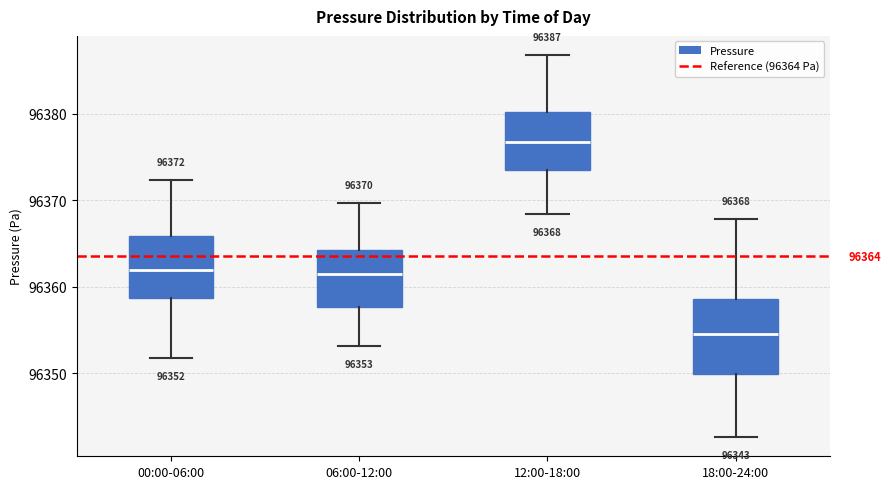

Which box's median line is the lowest?

18:00-24:00